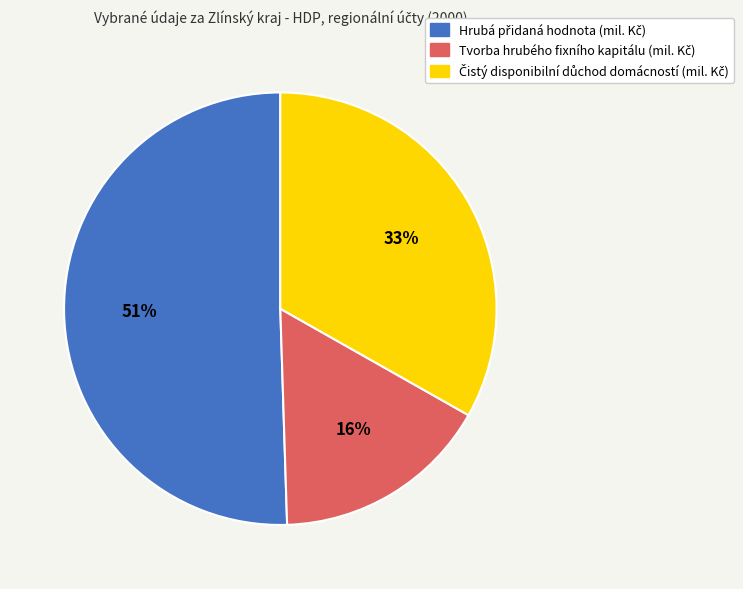

To the nearest percent, what is the average slice percentage?

33%